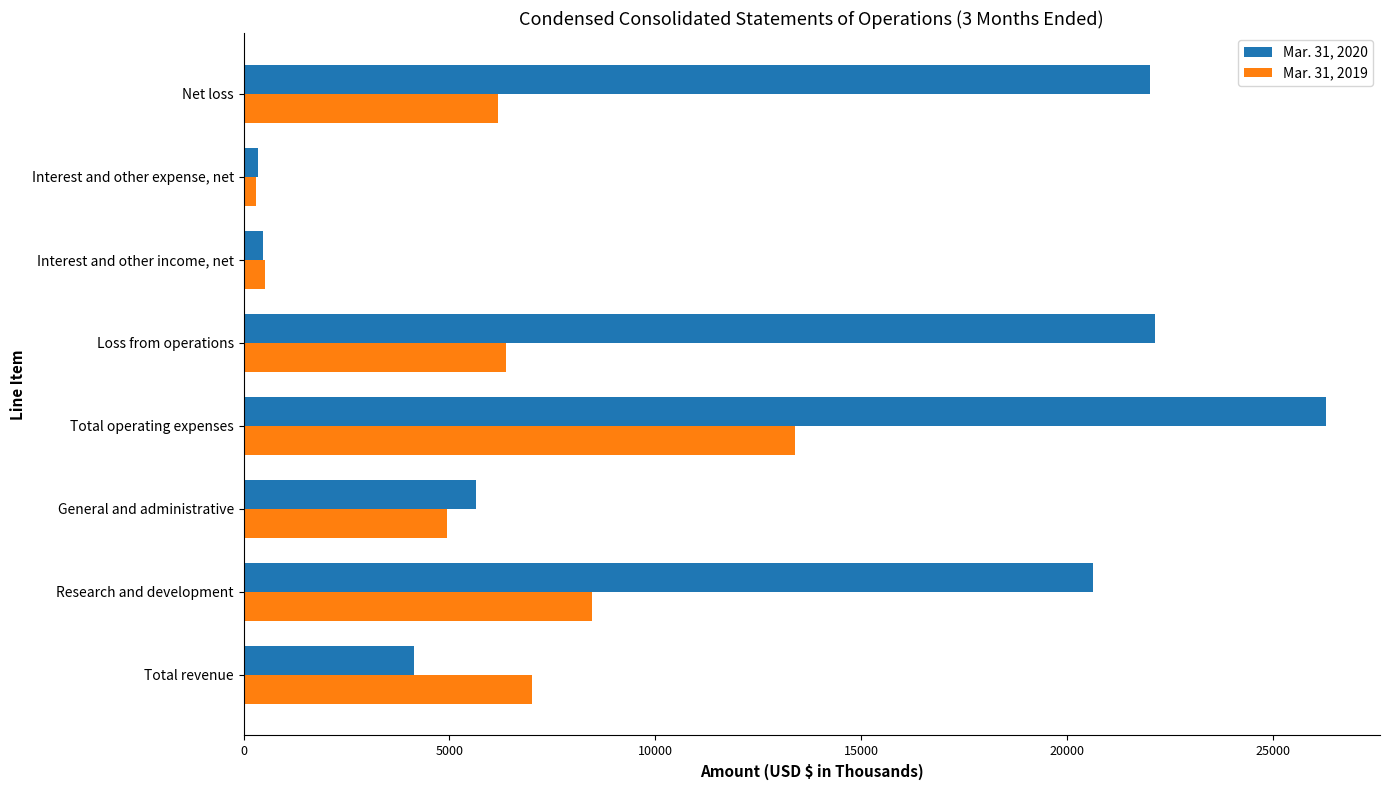

What is the maximum value shown in the chart?

26278